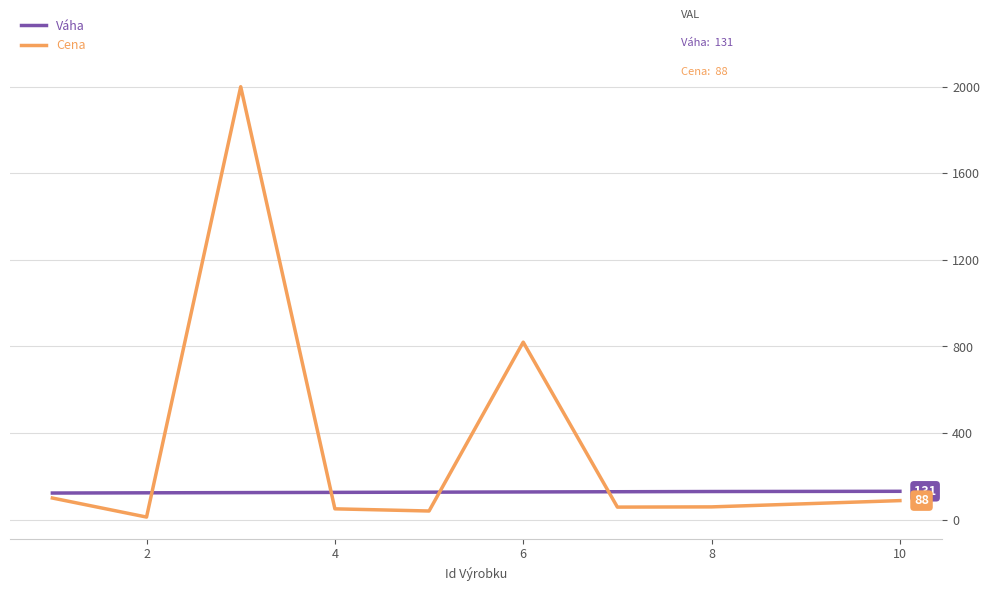

Which series has the largest total across all categories?

Cena